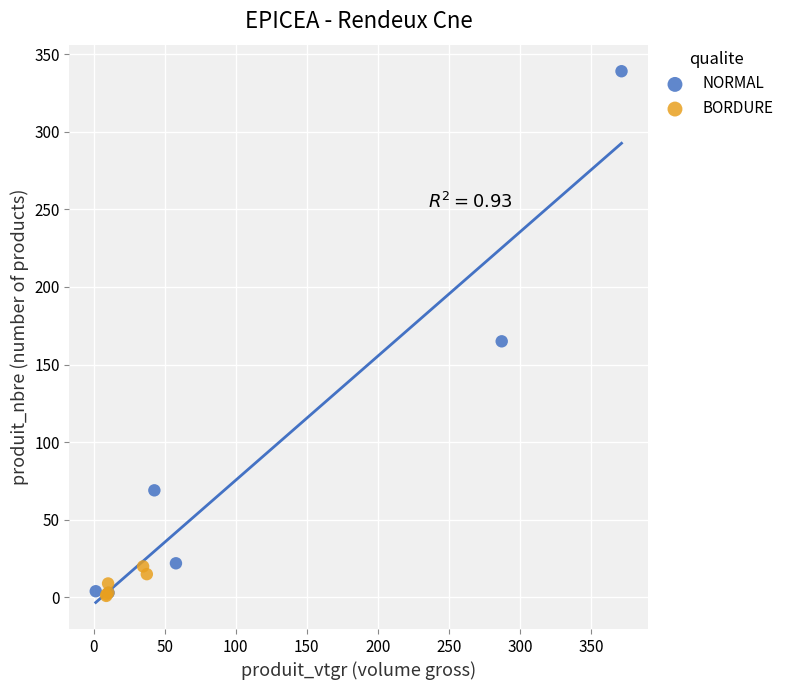

Which series has the widest spread of Y values?

NORMAL